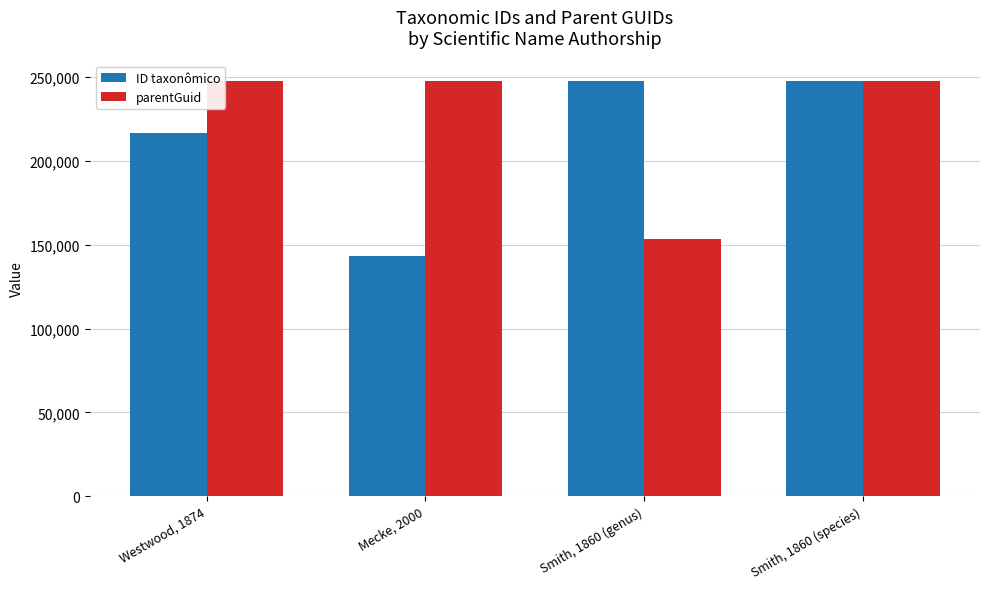

At how many categories does at least one series exceed 147434?

4